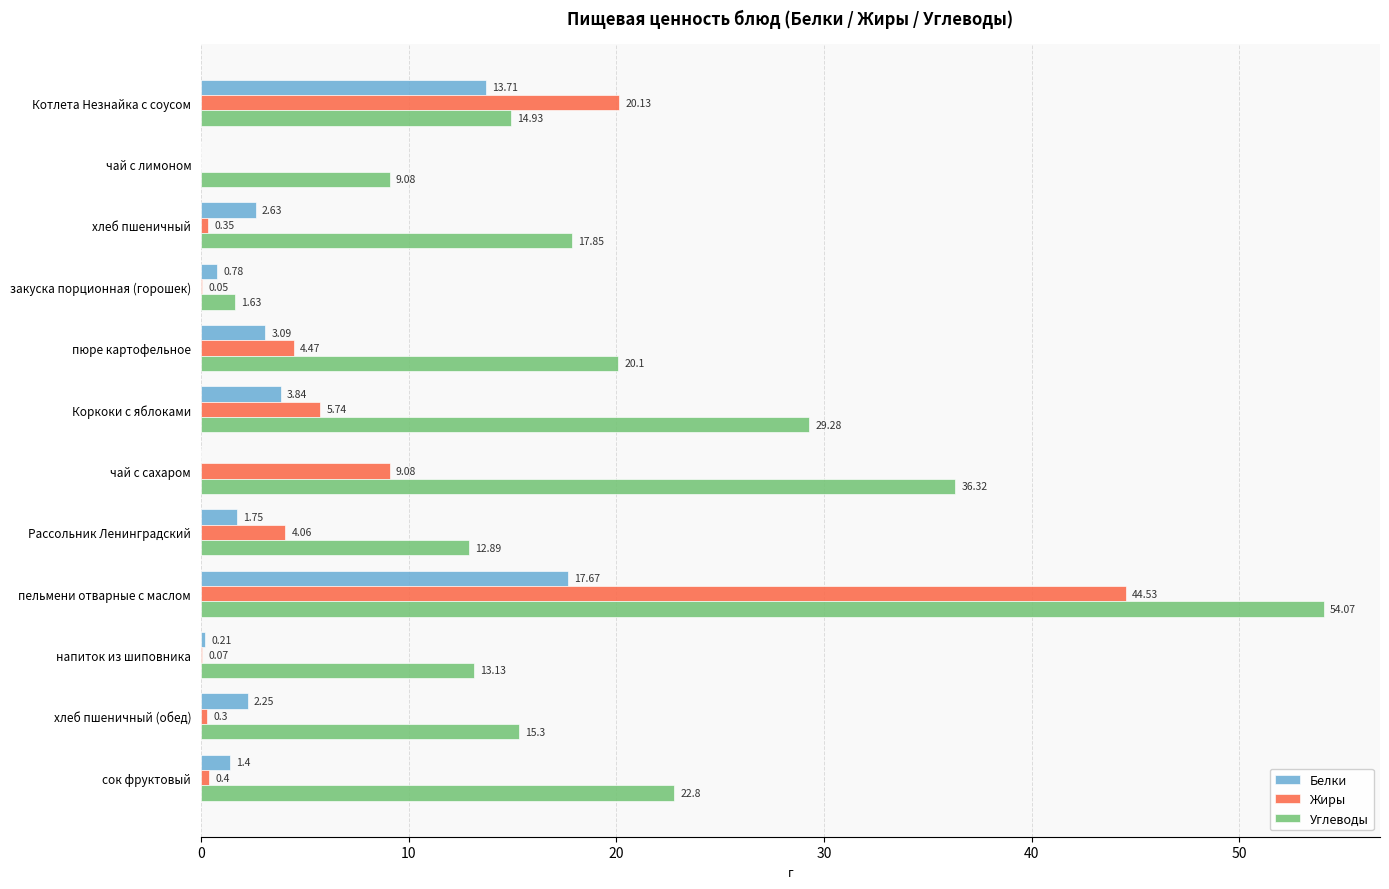

How many data points in Углеводы are above 17?

6